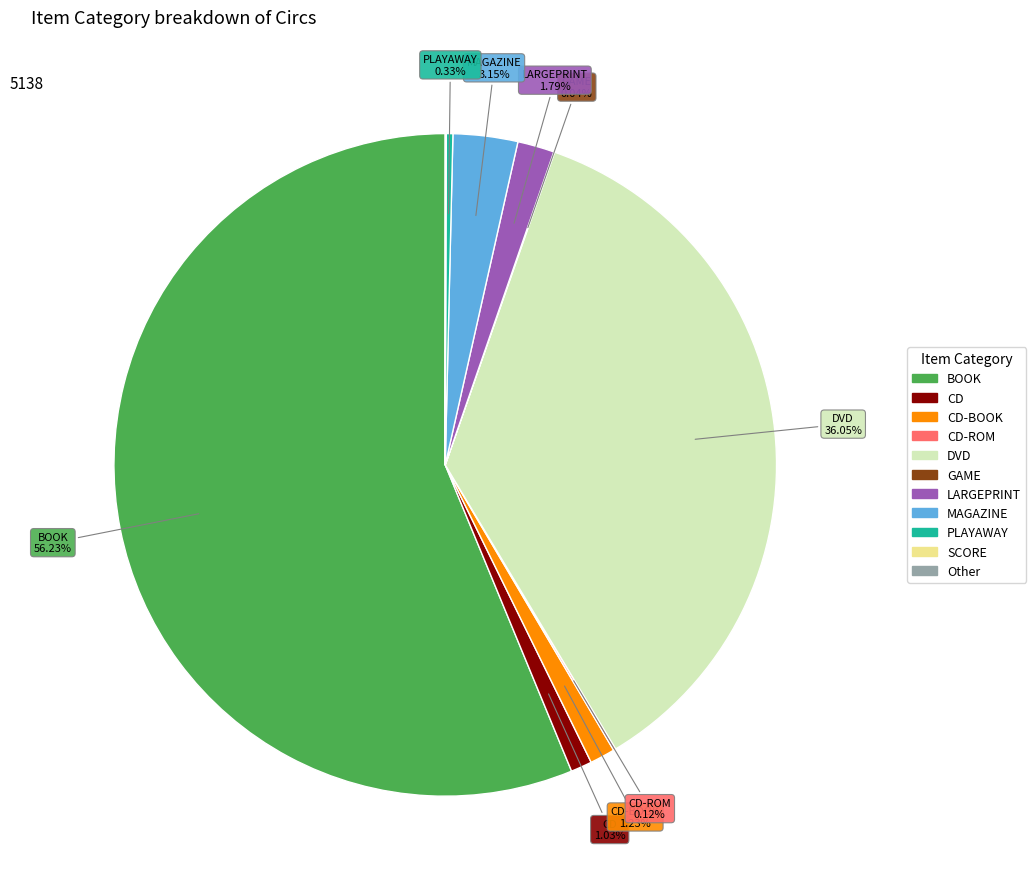

Is there any slice that represents more than half of the pie?

Yes